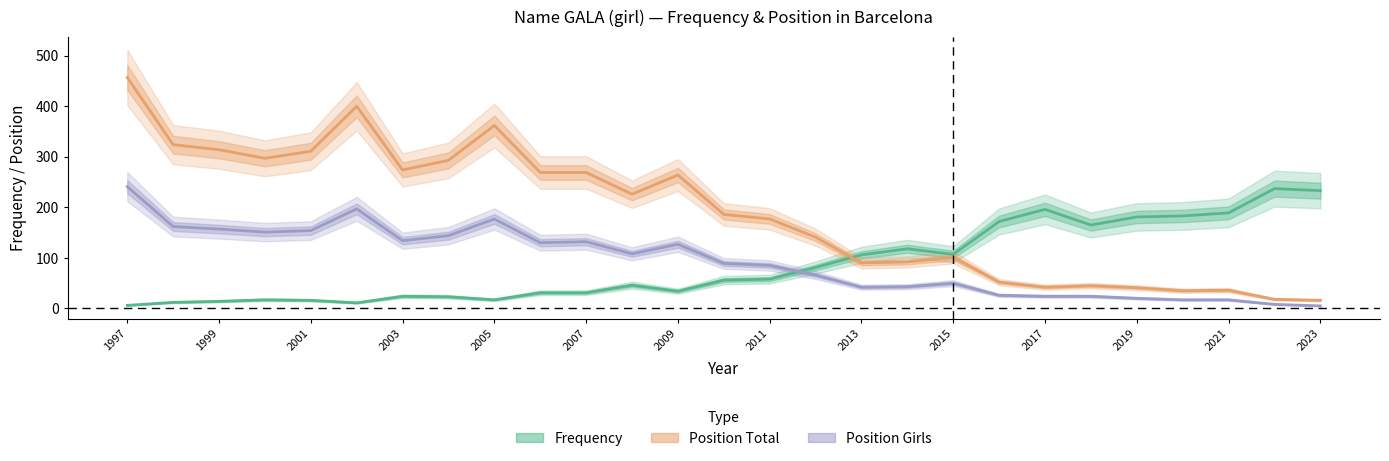

How many data points does each series have?

27